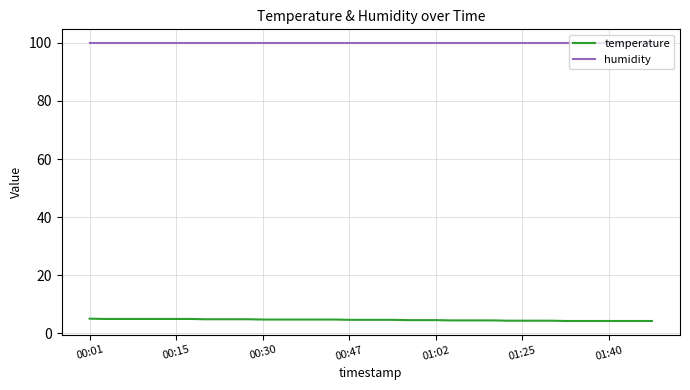

List the series in order of their overall mean, lowest first.

temperature, humidity